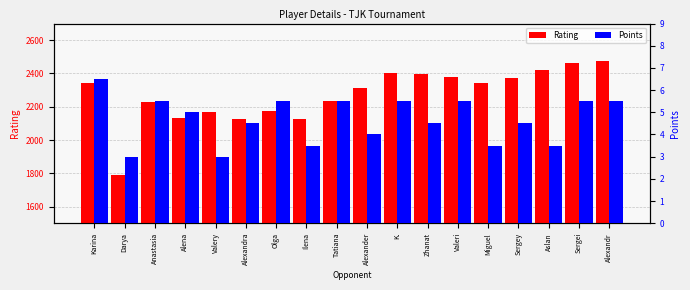

The value of Points at Sergey is 4.5. True or false?

True